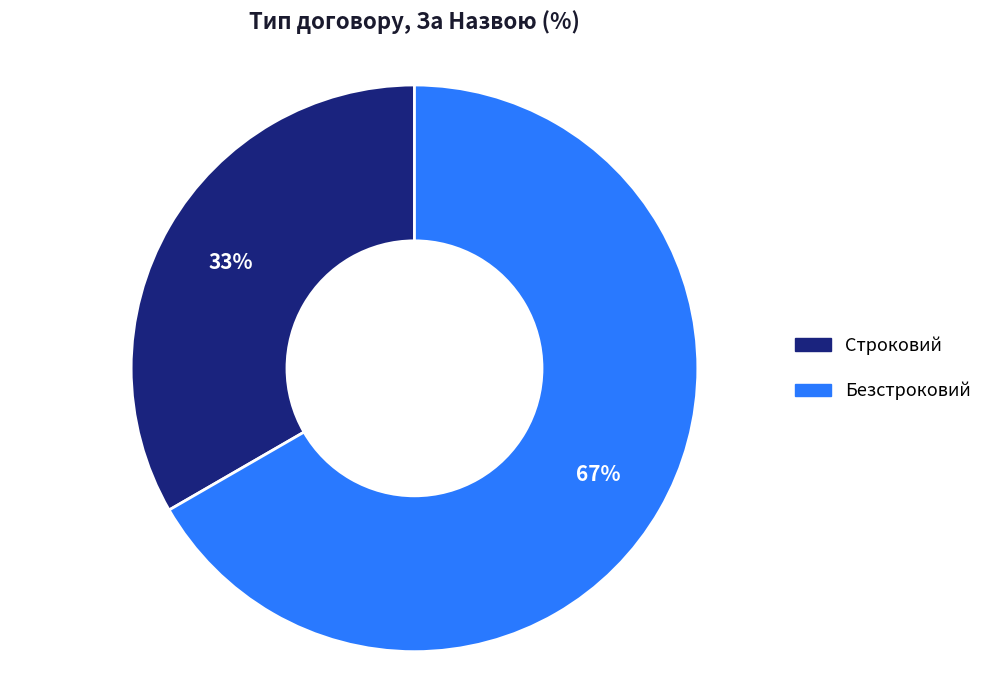

How many segments does this pie chart have?

2